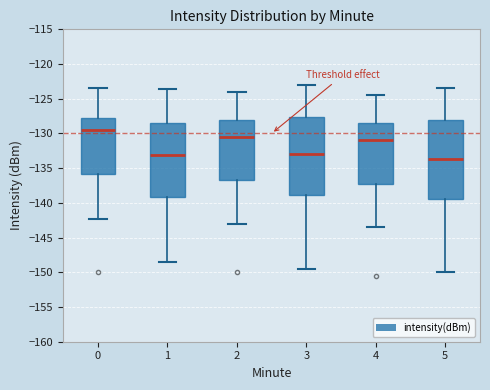

Which box's median line is the lowest?

5